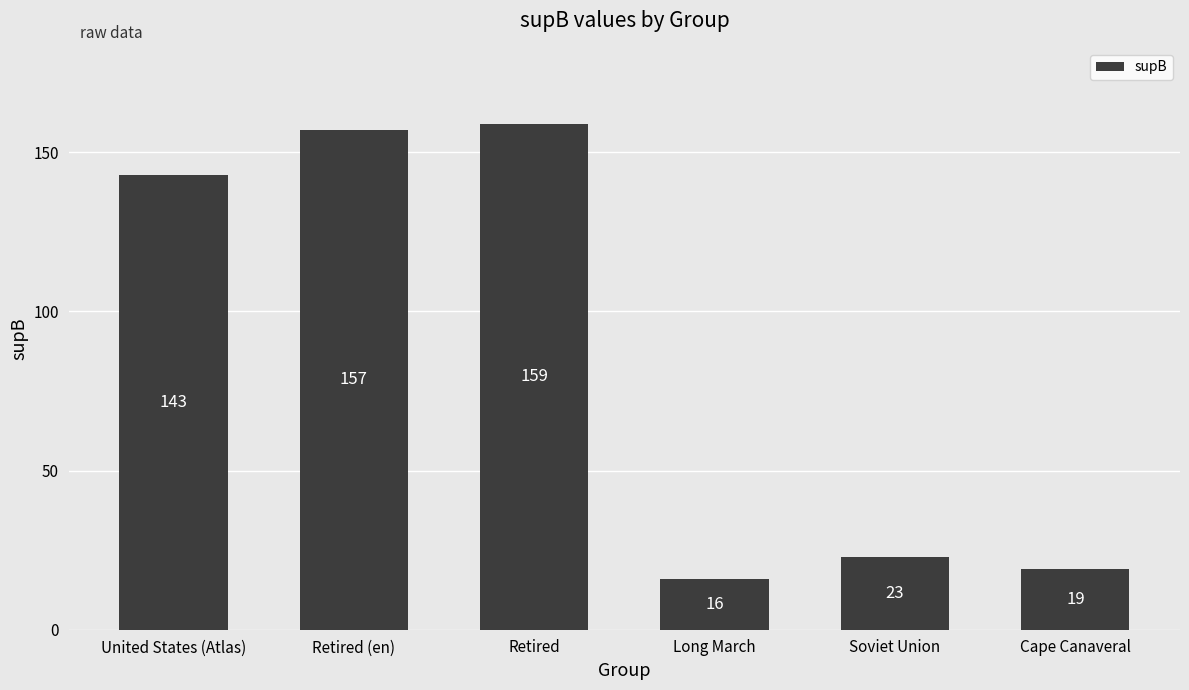

List the labels in order of value, largest first.

Retired, Retired (en), United States (Atlas), Soviet Union, Cape Canaveral, Long March